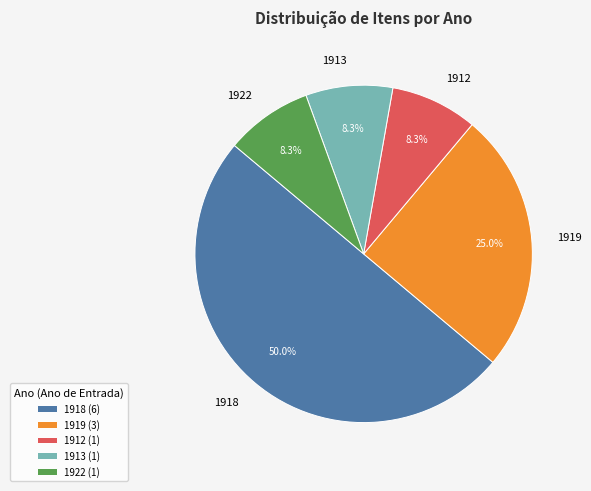

The 1913 slice represents 2% of the pie. True or false?

False